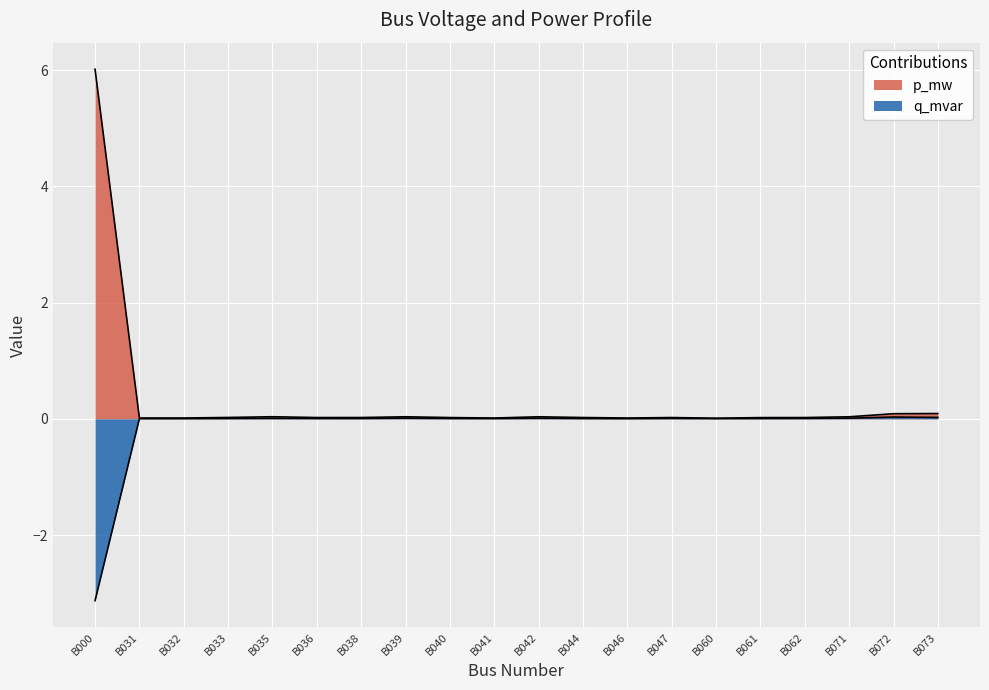

Reading left to right, list all the values displayed in this chart.

p_mw: B000=6.0	B031=0.0	B032=0.0	B033=0.0	B035=0.0	B036=0.0	B038=0.0	B039=0.0	B040=0.0	B041=0.0	B042=0.0	B044=0.0	B046=0.0	B047=0.0	B060=0.0	B061=0.0	B062=0.0	B071=0.0	B072=0.1	B073=0.1
q_mvar: B000=-3.1	B031=0.0	B032=0.0	B033=0.0	B035=0.0	B036=0.0	B038=0.0	B039=0.0	B040=0.0	B041=0.0	B042=0.0	B044=0.0	B046=0.0	B047=0.0	B060=0.0	B061=0.0	B062=0.0	B071=0.0	B072=0.0	B073=0.0